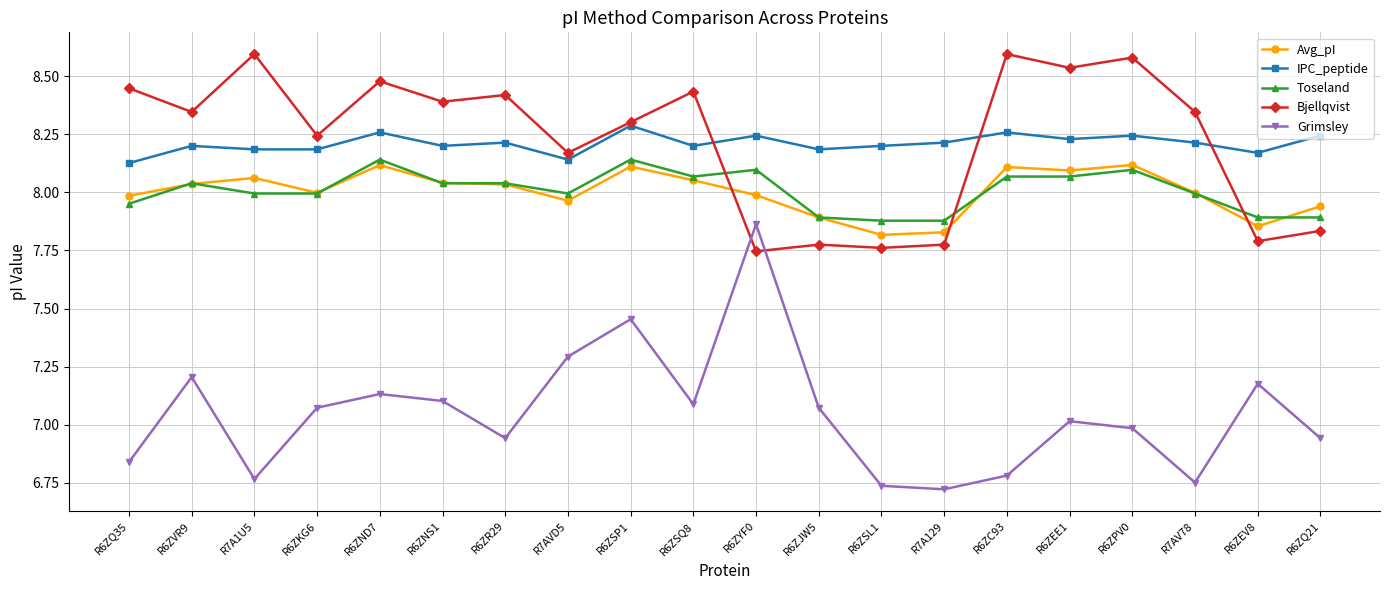

What are all the series names shown in the legend?

Avg_pI, IPC_peptide, Toseland, Bjellqvist, Grimsley